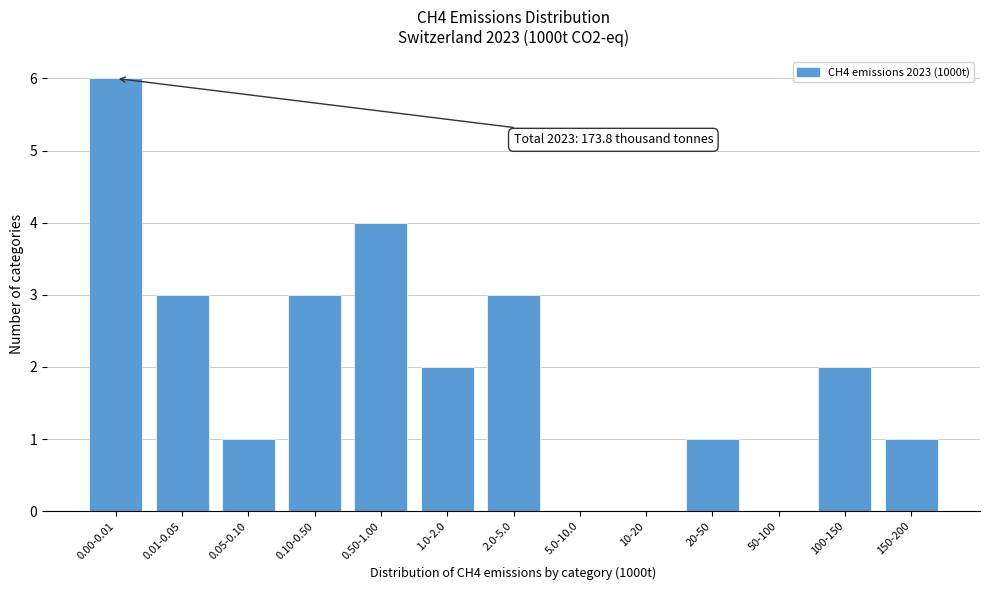

Reading left to right, transcribe all the data shown in this chart.

0.00-0.01=6	0.01-0.05=3	0.05-0.10=1	0.10-0.50=3	0.50-1.00=4	1.0-2.0=2	2.0-5.0=3	5.0-10.0=0	10-20=0	20-50=1	50-100=0	100-150=2	150-200=1